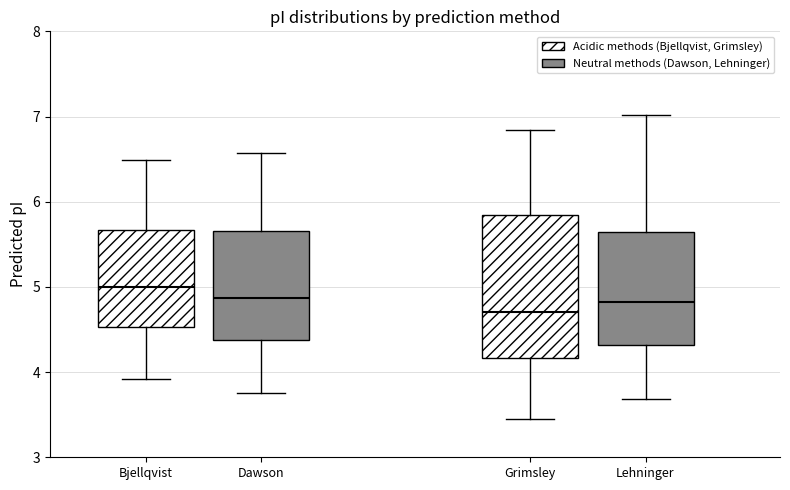

Reading left to right, transcribe this box plot: for each box, give where its median line is, the range the box spans, and where its two whiskers end, as read against the y-axis. The values are not printed on the chart, so give them approximately, as read against the axis.

Bjellqvist: median 5.0, box 4.5 to 5.7, whiskers 3.9 to 6.5
Dawson: median 4.9, box 4.4 to 5.7, whiskers 3.8 to 6.6
Grimsley: median 4.7, box 4.2 to 5.8, whiskers 3.5 to 6.8
Lehninger: median 4.8, box 4.3 to 5.6, whiskers 3.7 to 7.0